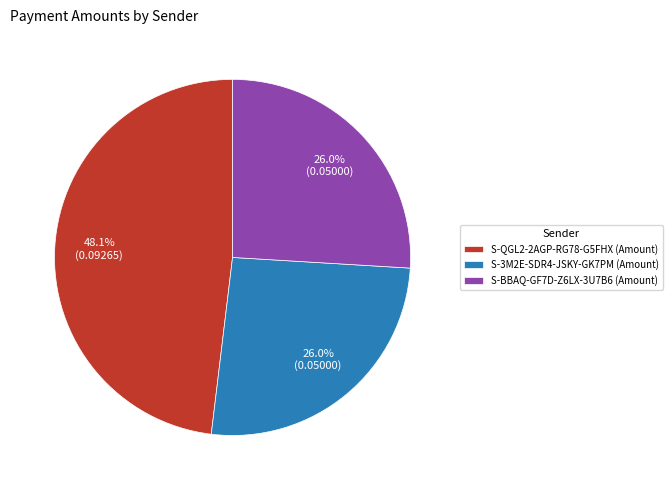

Is S-3M2E-SDR4-JSKY-GK7PM the majority of the pie?

No